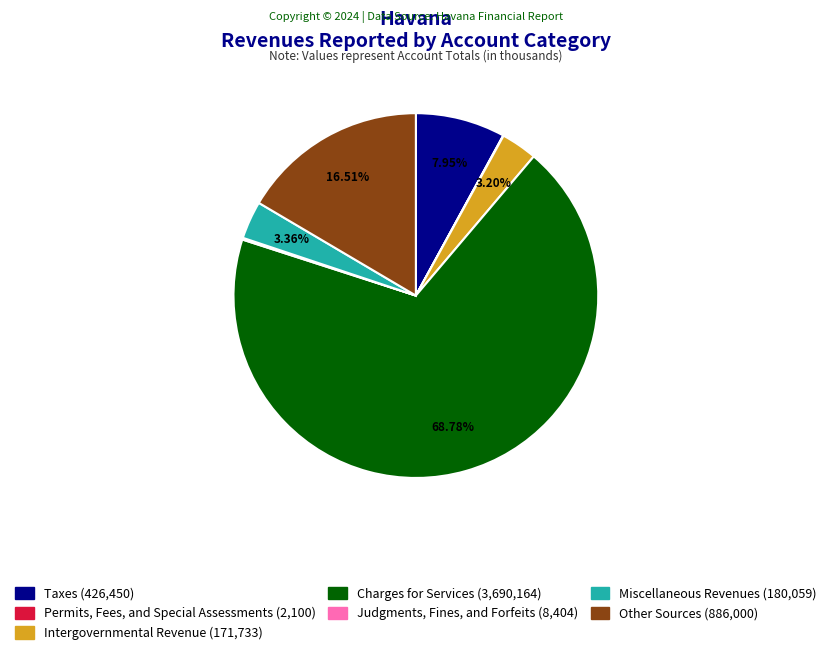

Which has a higher value, Other Sources or Taxes?

Other Sources